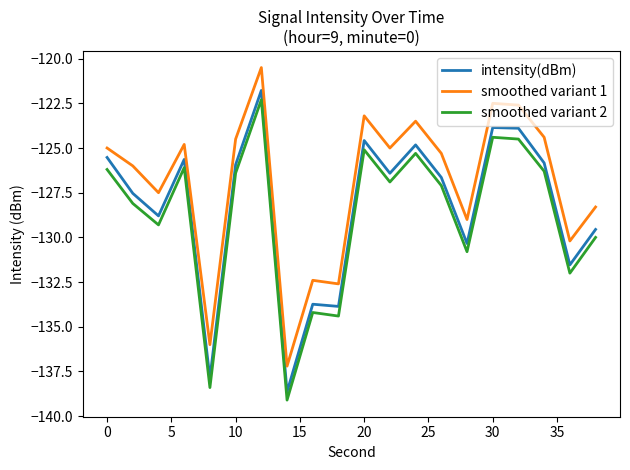

At how many categories does at least one series exceed -137?

19